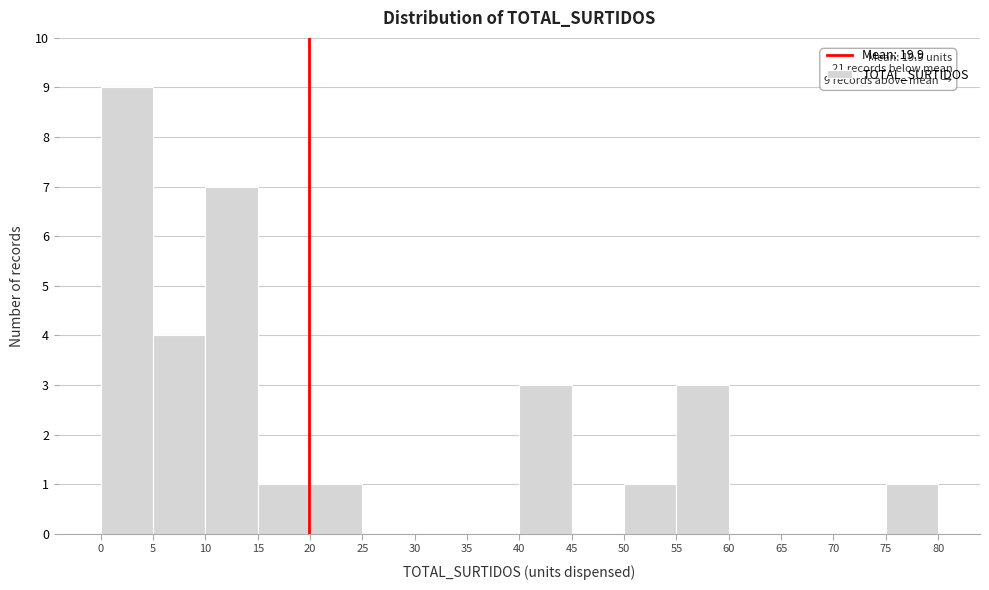

Over which range of the x-axis is the bar tallest?

0 to 5